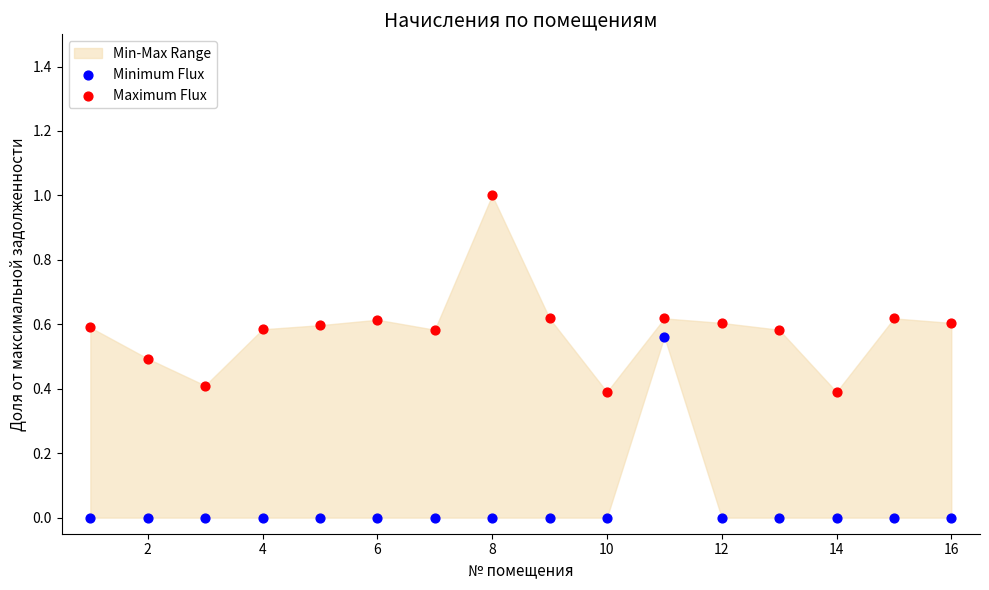

Across all data points, what is the range of Y values (max minus min)?

1.0